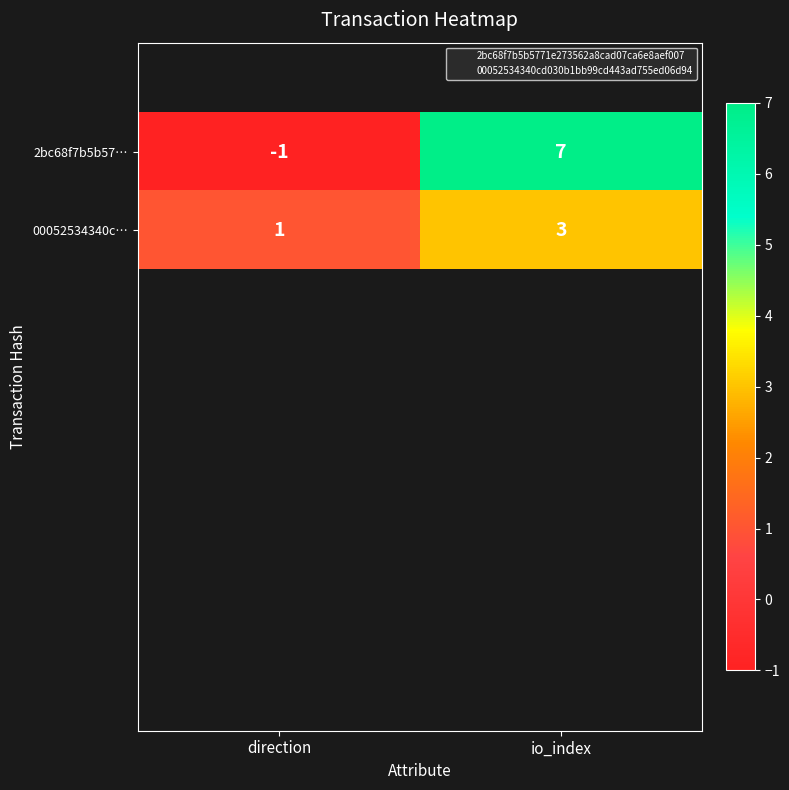

Reading left to right, what are all the values shown in this chart?

2bc68f7b5b57…: -1	7
00052534340c…: 1	3